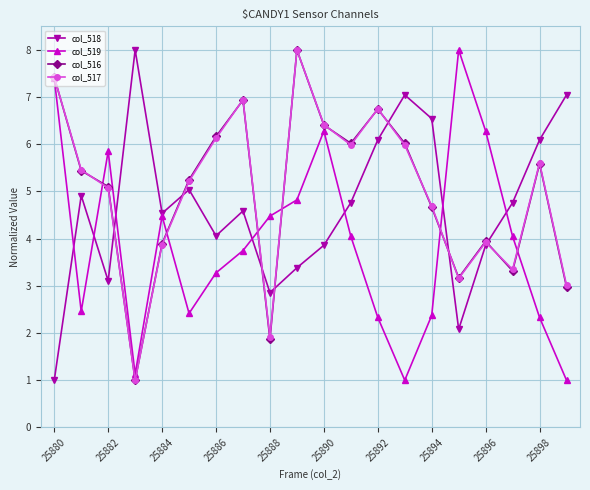

What is the value of the col_517 point at the 14th from the left?

6.0